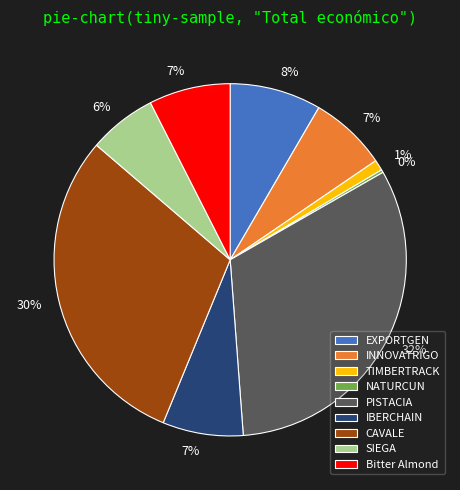

True or false: EXPORTGEN accounts for 8% of the total.

True